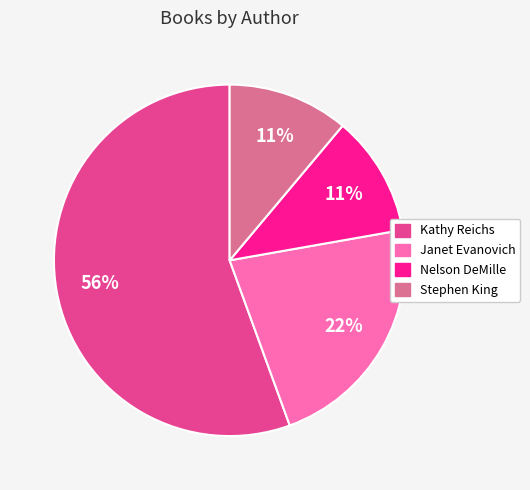

Count the number of slices in the pie.

4